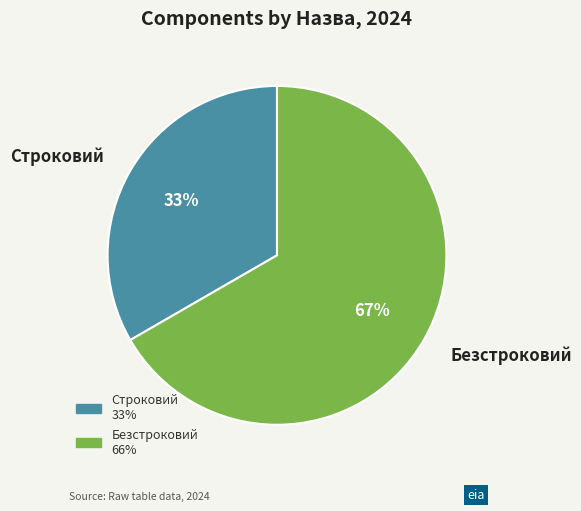

Between Безстроковий and Строковий, which is larger?

Безстроковий